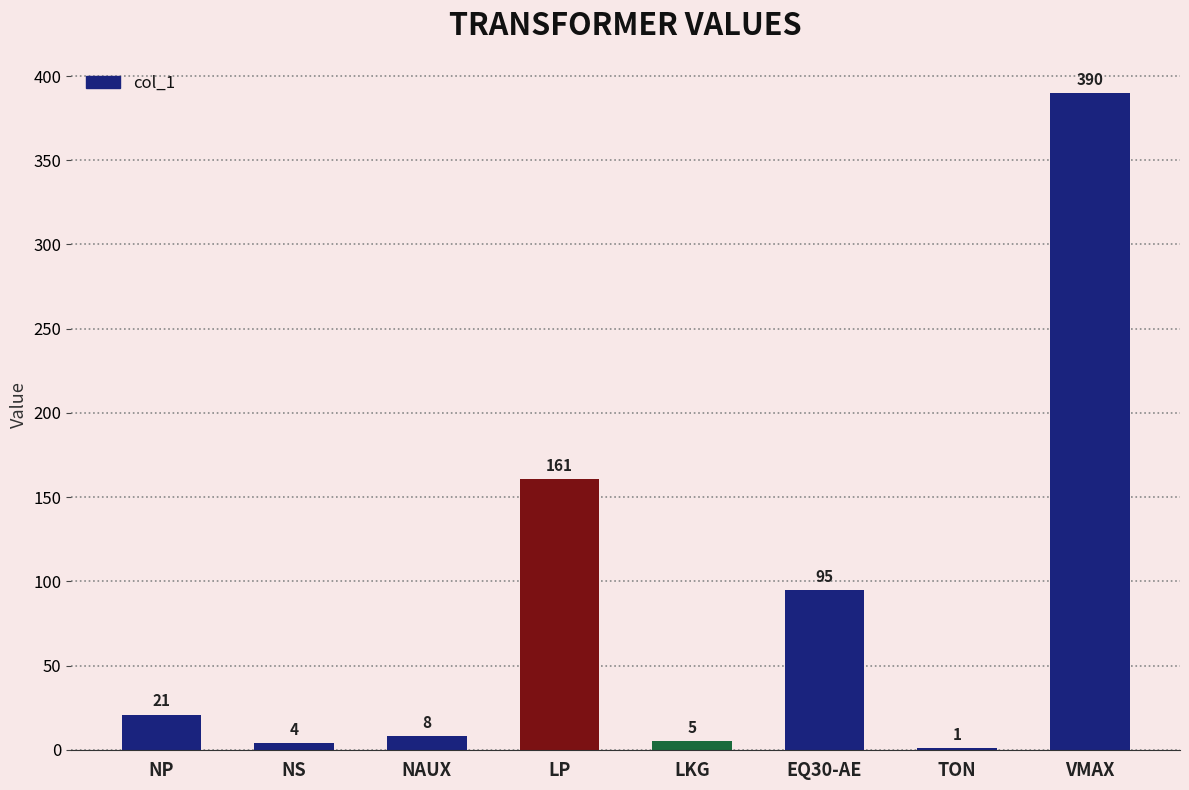

Is it true that the value at NS is 4?

True